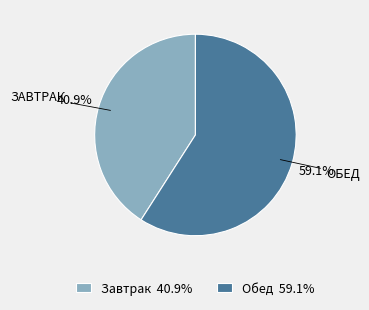

To the nearest percent, what portion does Обед represent?

59%